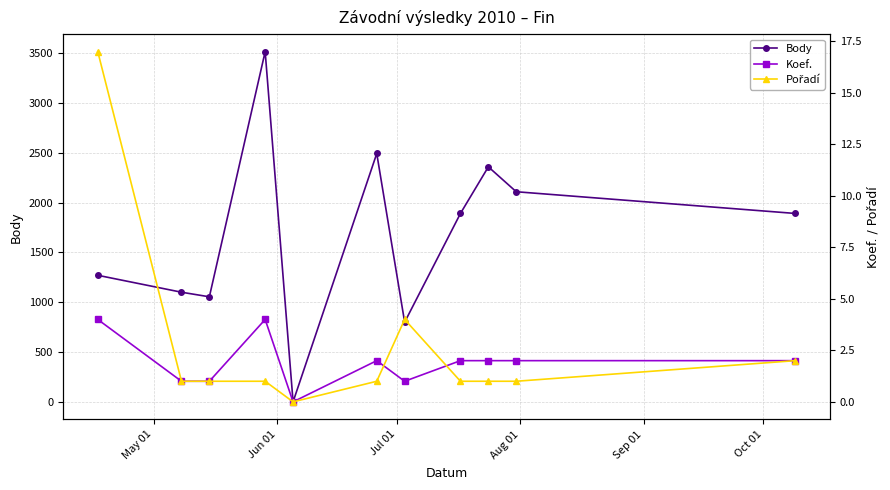

True or false: Body and Pořadí intersect in this chart.

False